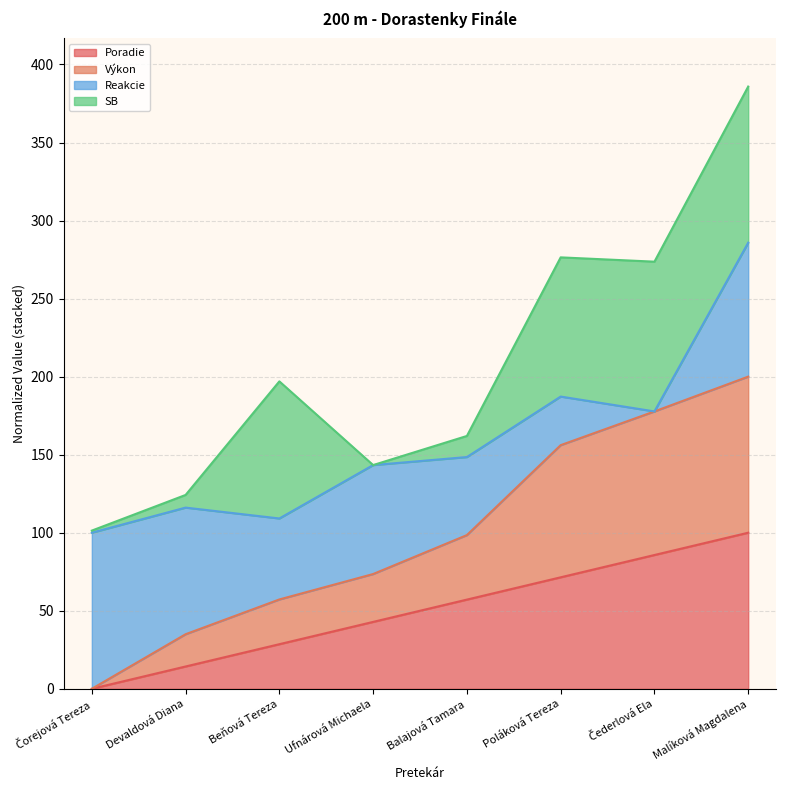

True or false: Výkon and Poradie cross at least once.

False